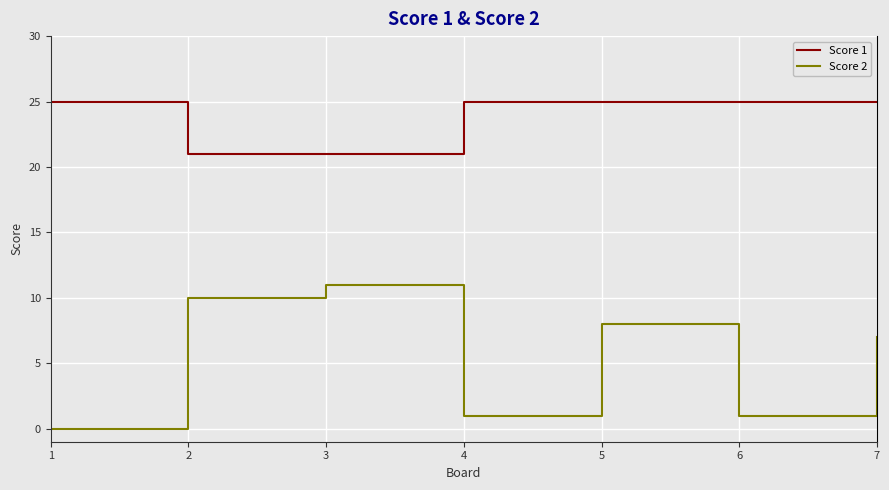

Which series has the largest range (max minus min)?

Score 2